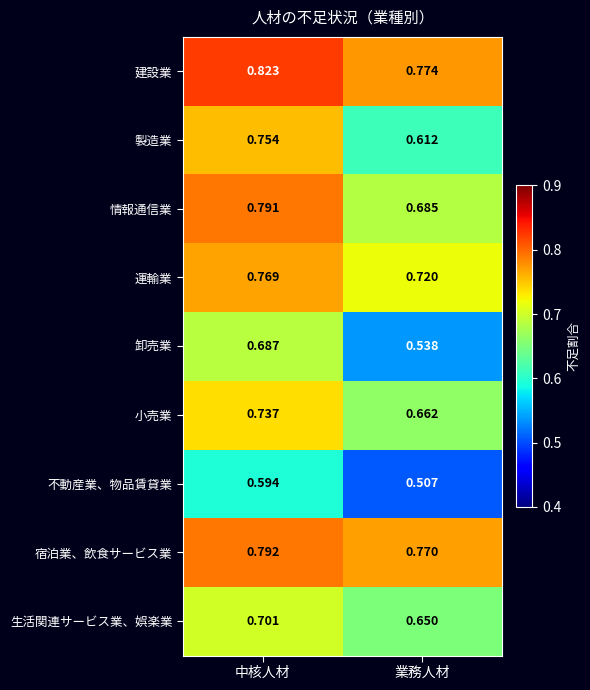

Where is 卸売業 nearest to the value 0?

業務人材